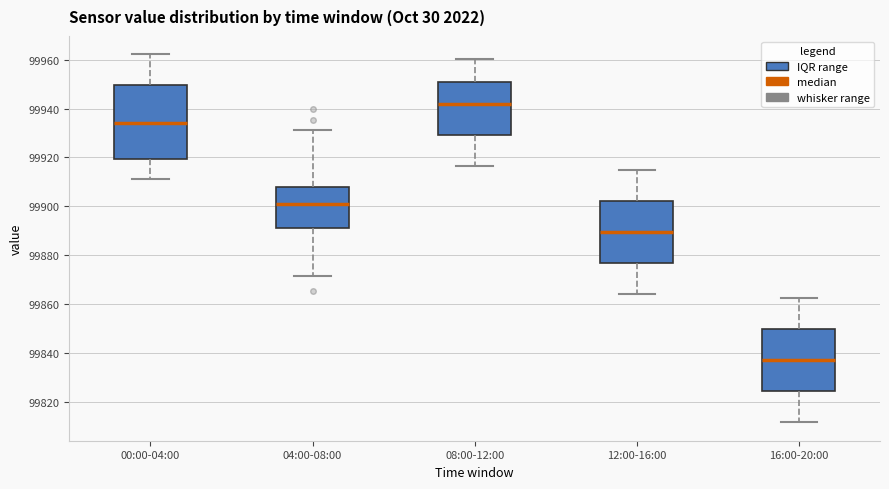

Reading left to right, read every box against the y-axis: the position of its median line, the range the box covers, and the ends of its whiskers. The values are not printed on the chart, so give them approximately, as read against the axis.

00:00-04:00: median 99934, box 99920 to 99950, whiskers 99912 to 99962
04:00-08:00: median 99900, box 99890 to 99908, whiskers 99872 to 99932
08:00-12:00: median 99942, box 99930 to 99952, whiskers 99916 to 99960
12:00-16:00: median 99890, box 99876 to 99902, whiskers 99864 to 99914
16:00-20:00: median 99836, box 99824 to 99850, whiskers 99812 to 99862